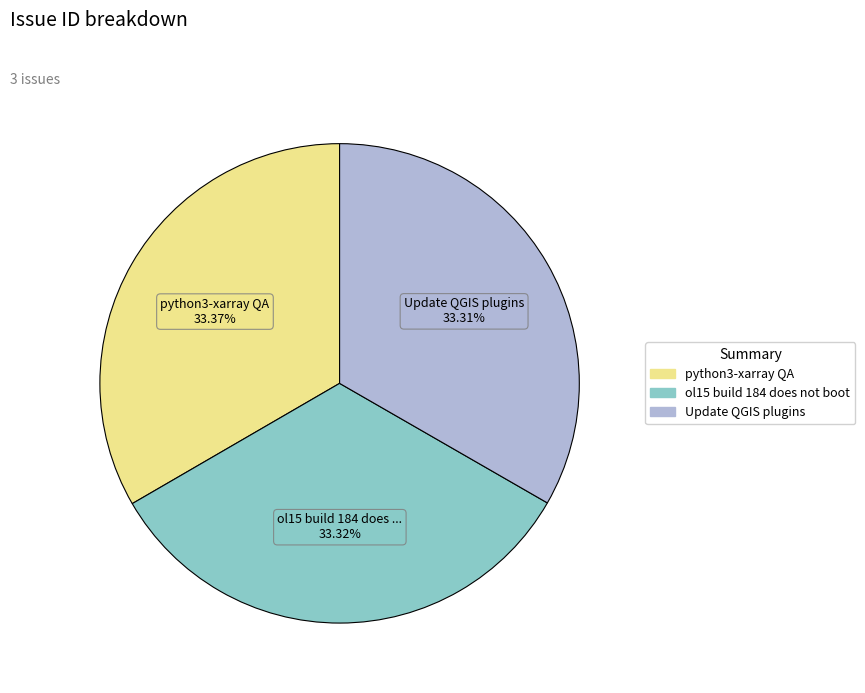

Approximately how many times larger is the value at ol15 build 184 does not boot compared to Update QGIS plugins?

1.0